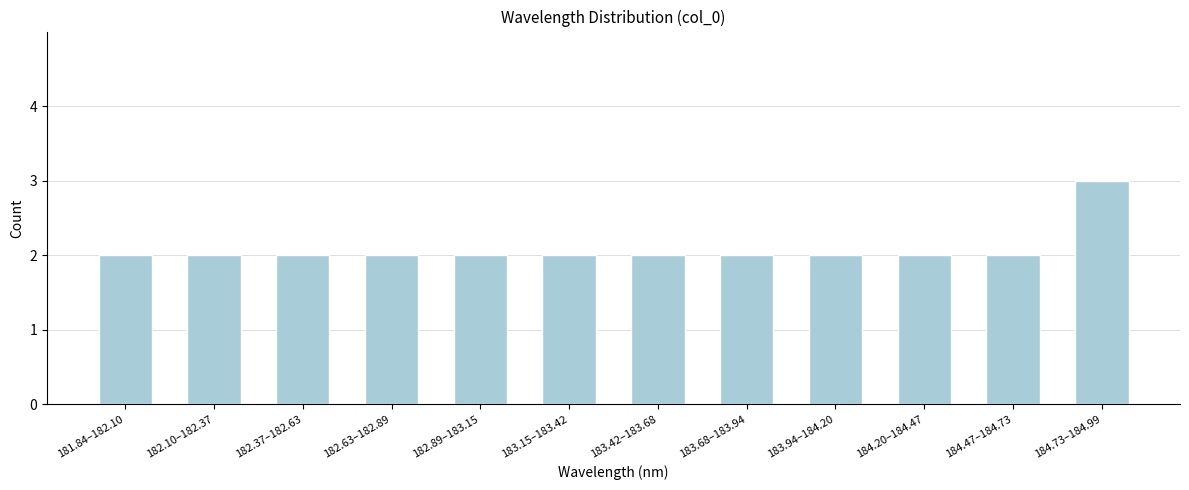

Reading right to left, list all the values displayed in this chart.

184.73–184.99=3	184.47–184.73=2	184.20–184.47=2	183.94–184.20=2	183.68–183.94=2	183.42–183.68=2	183.15–183.42=2	182.89–183.15=2	182.63–182.89=2	182.37–182.63=2	182.10–182.37=2	181.84–182.10=2